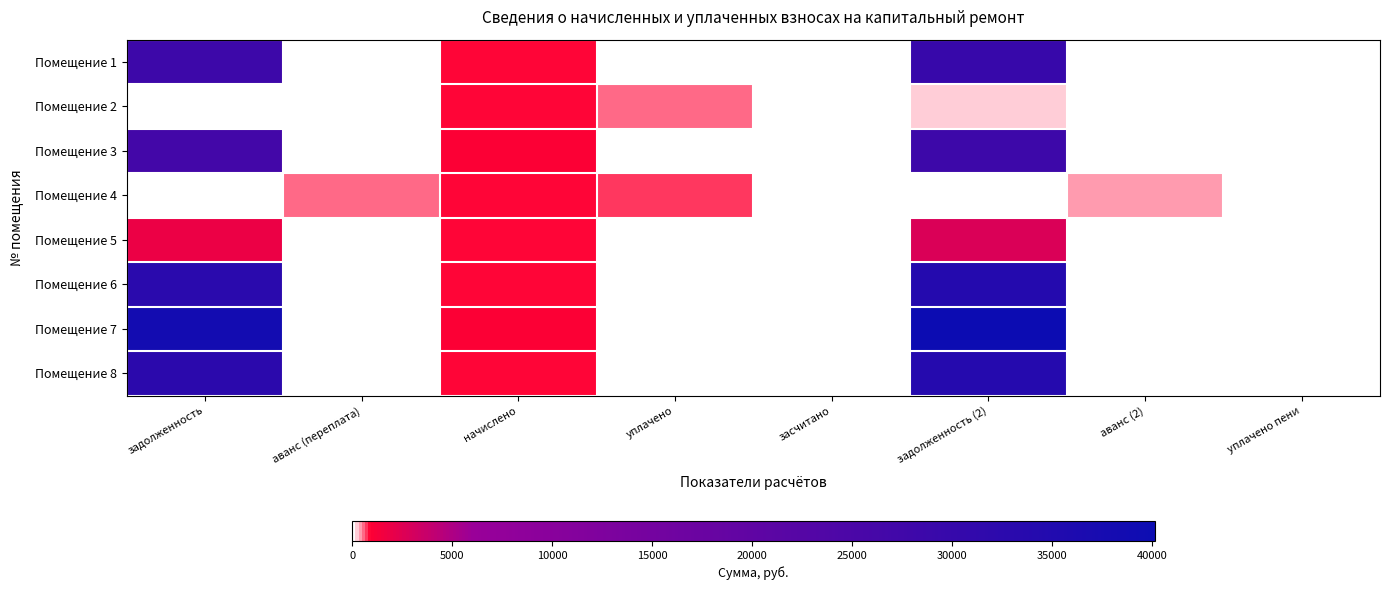

At which category is the sum across all series the highest?

задолженность (2)